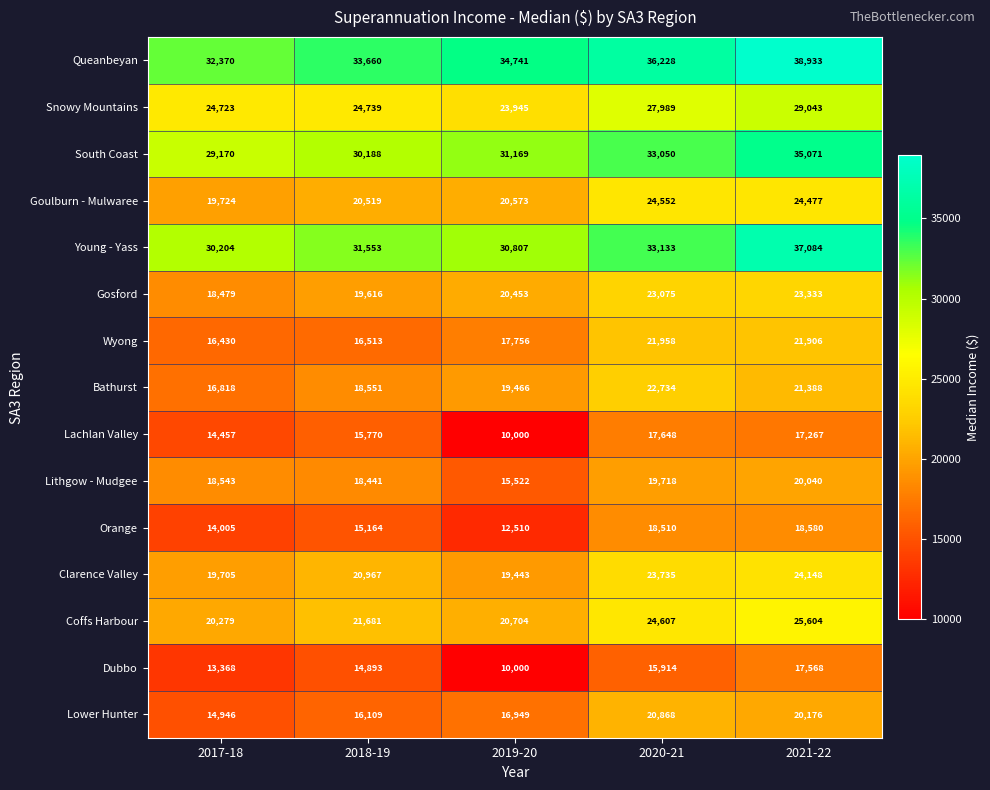

Where is Lithgow - Mudgee nearest to the value 17781?

2018-19